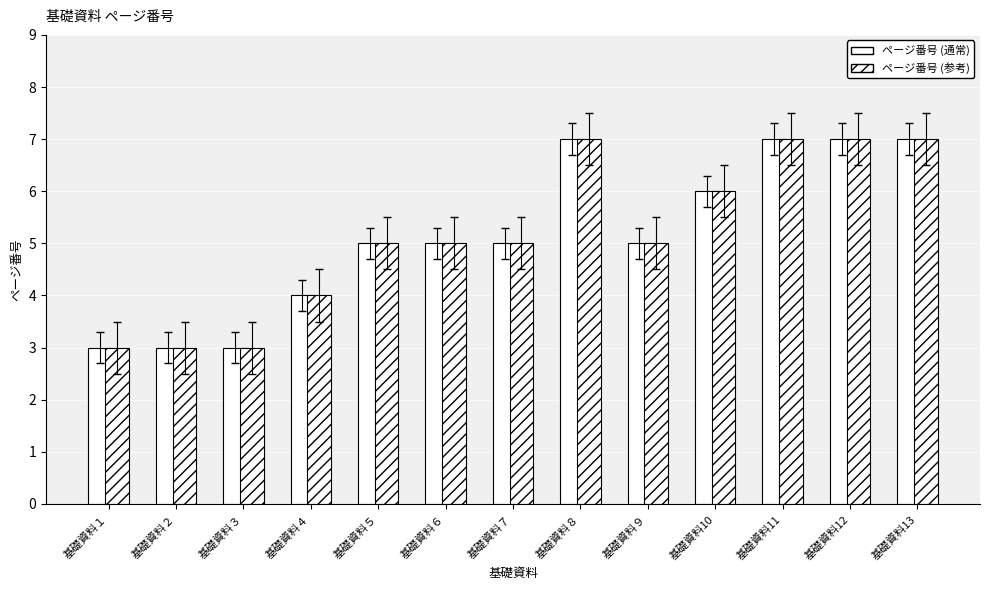

Which series has the widest spread of values?

ページ番号 (通常)